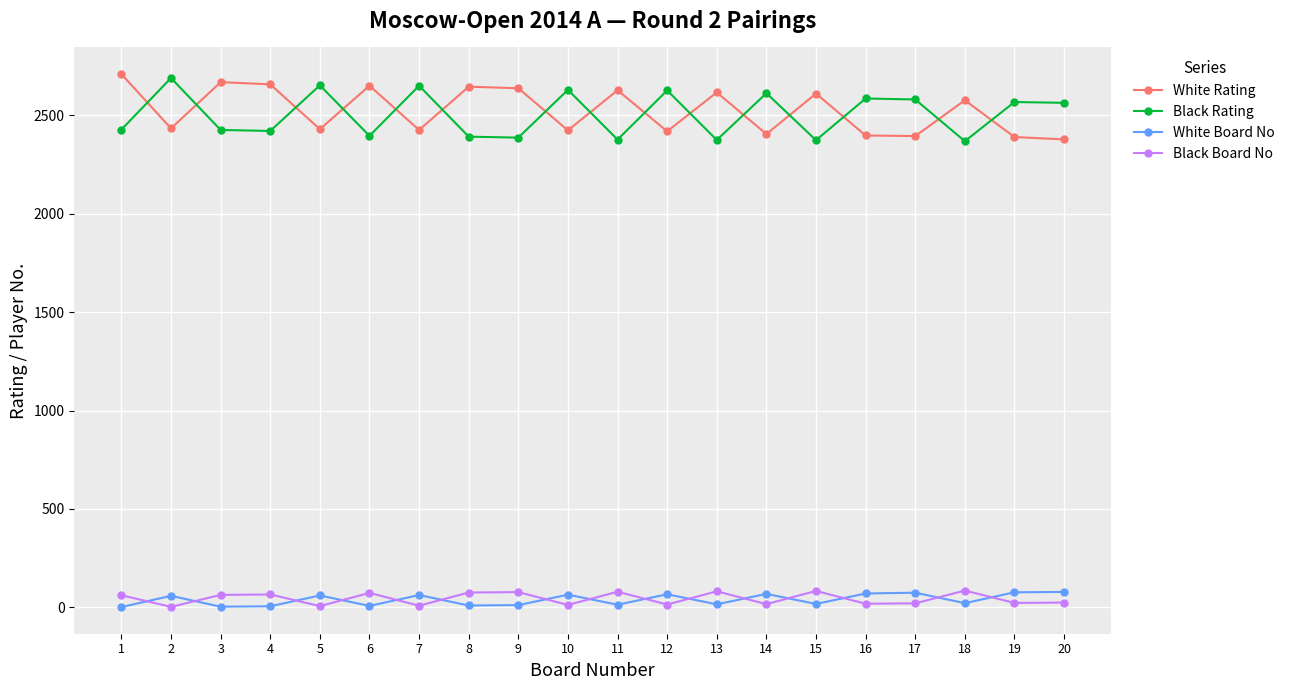

What is the maximum value shown in the chart?

2710